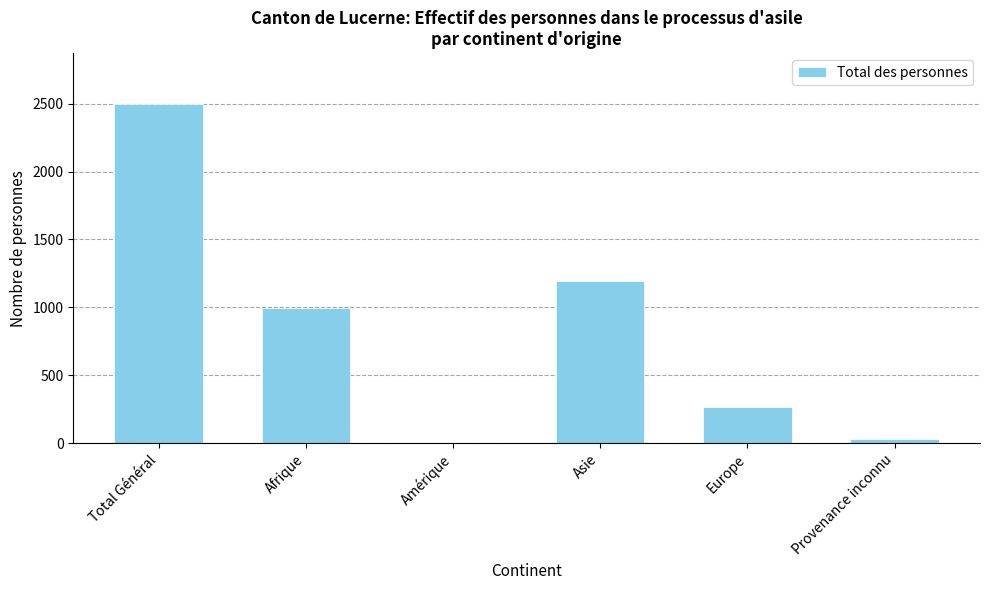

Does the chart contain stacked bars?

No